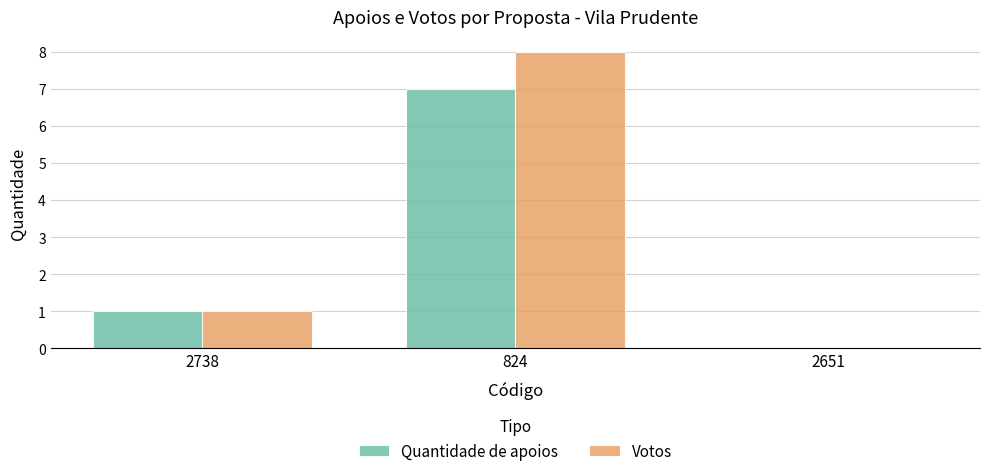

What is the sum of all Quantidade de apoios values?

8